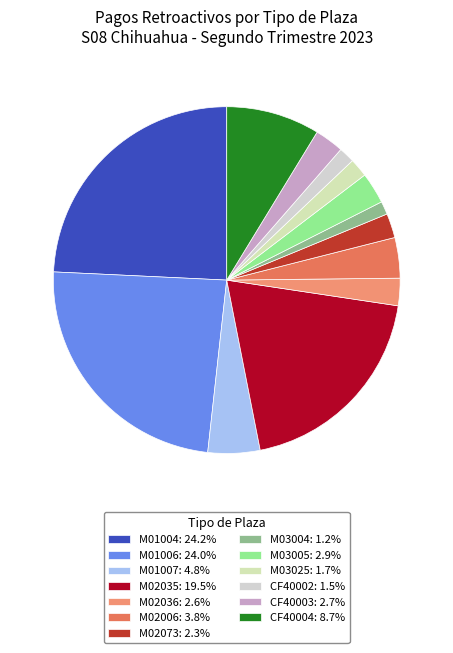

Which has a higher value, M02036 or M02006?

M02006